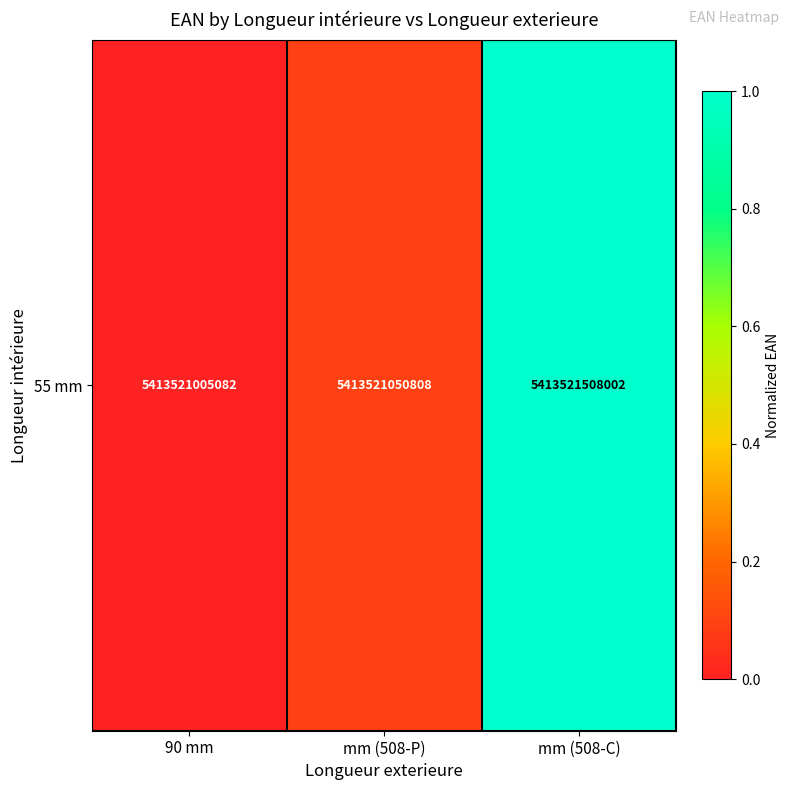

List the labels in order of value, smallest first.

90 mm, mm (508-P), mm (508-C)